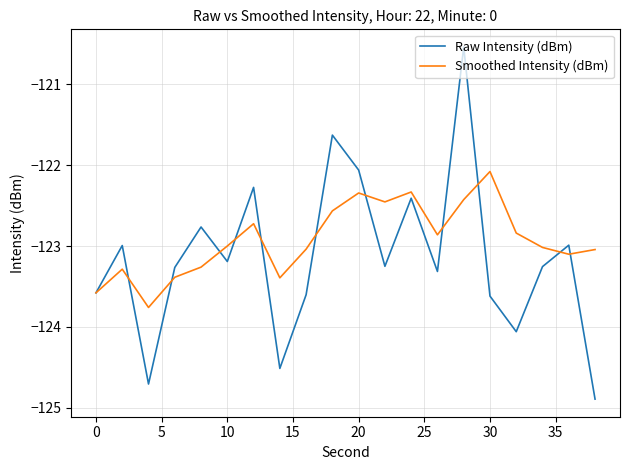

Which series has the largest range (max minus min)?

Raw Intensity (dBm)